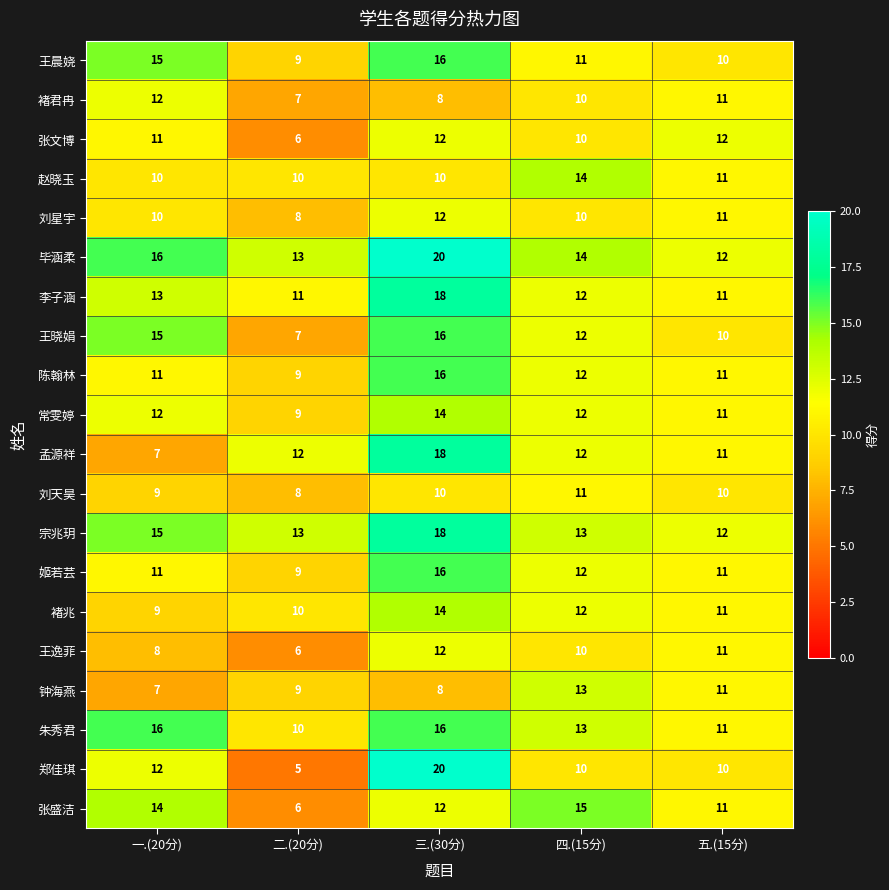

What is the smallest value displayed?

5